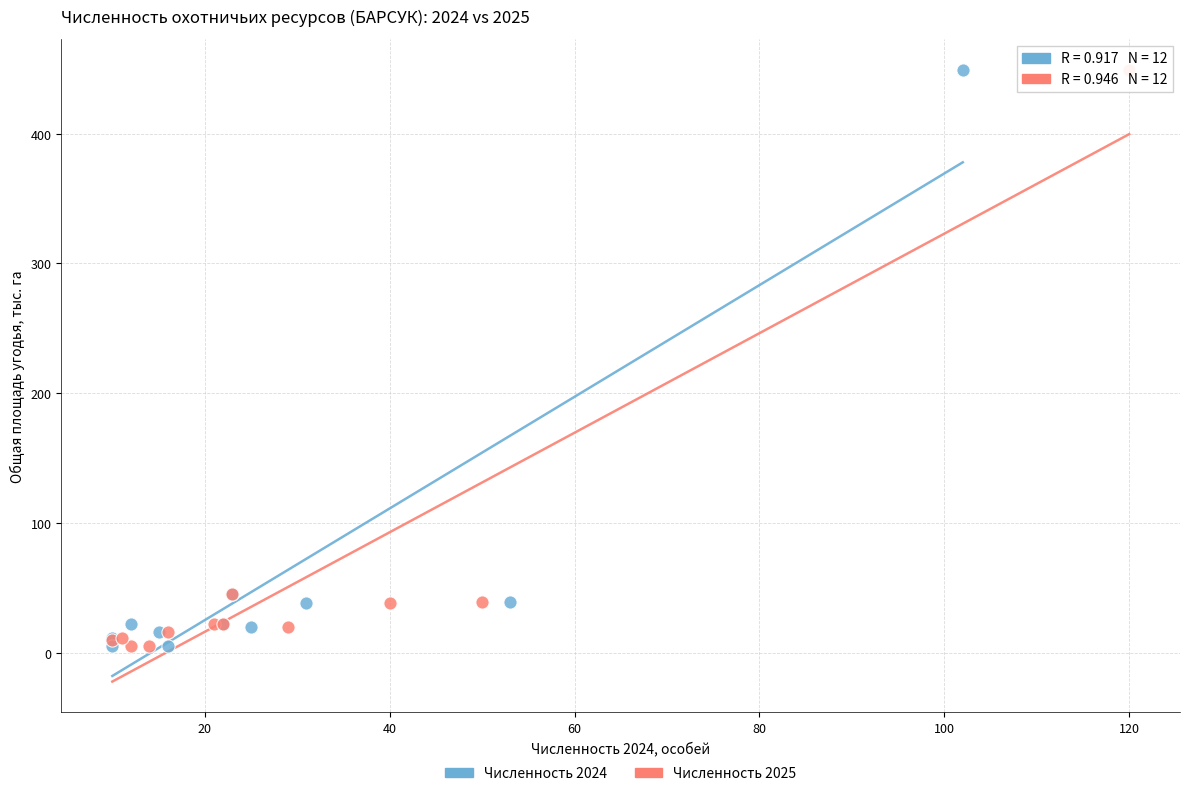

What are all the series names shown in the legend?

Численность 2024, Численность 2025